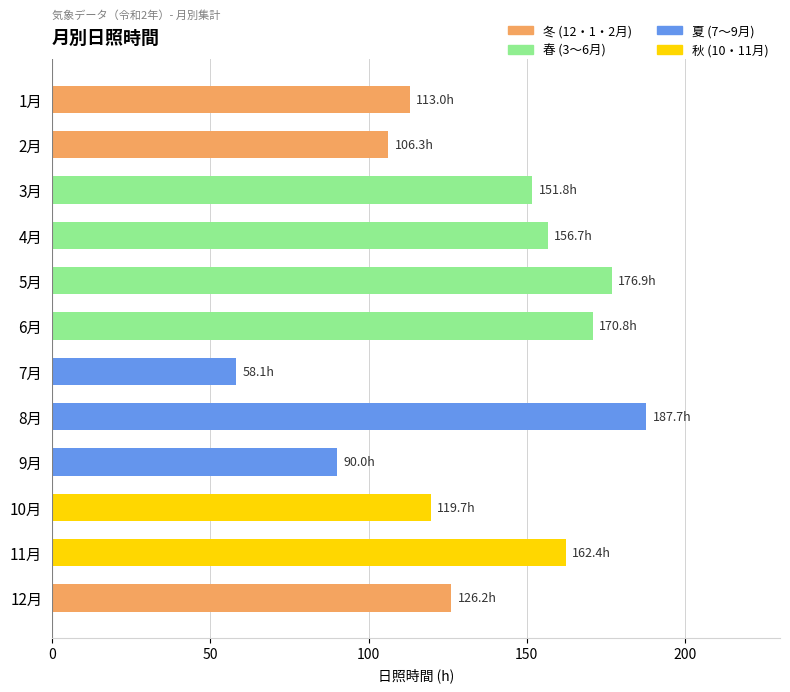

Is it true that the value at 1月 is 190.0?

False